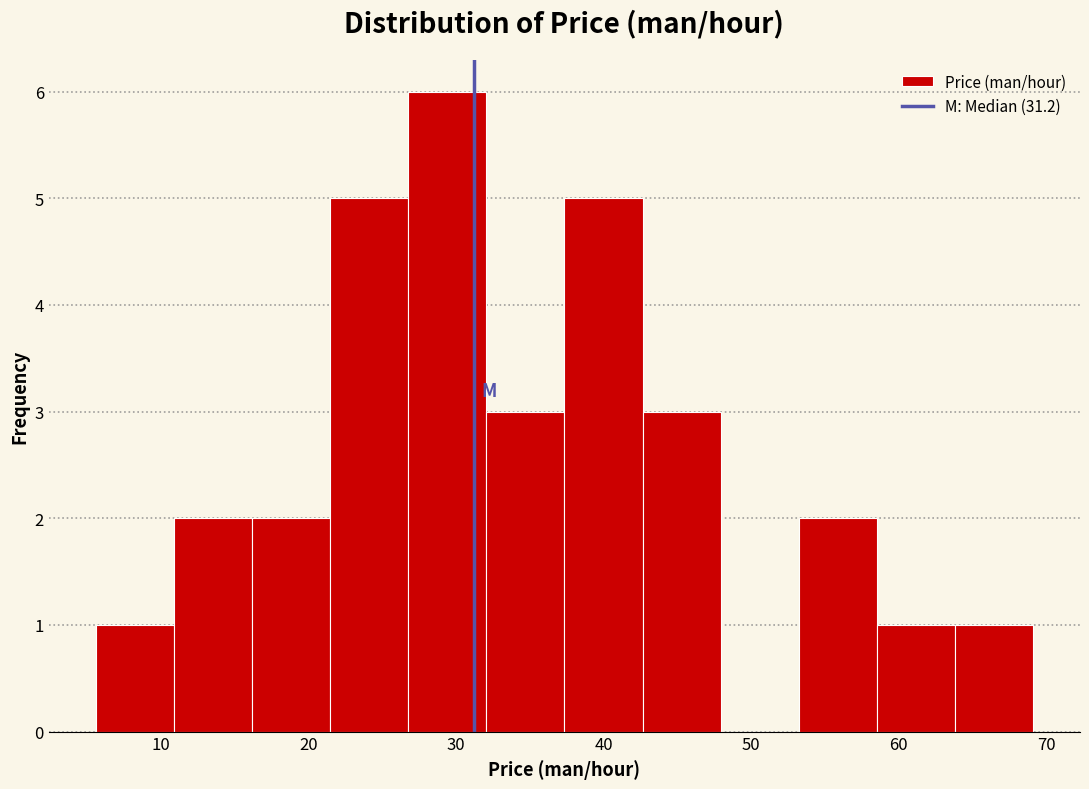

Over which range of the x-axis is the bar tallest?

27 to 32